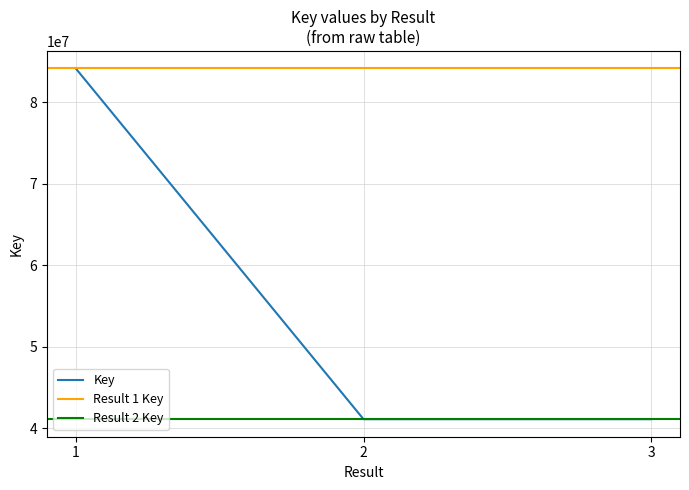

The value of Key at 1 is 142483499. True or false?

False